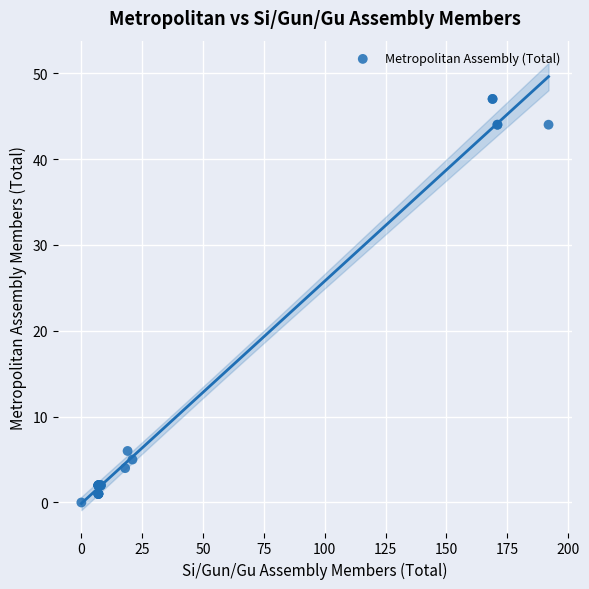

What Y value in the scatter plot is closest to 23?

6